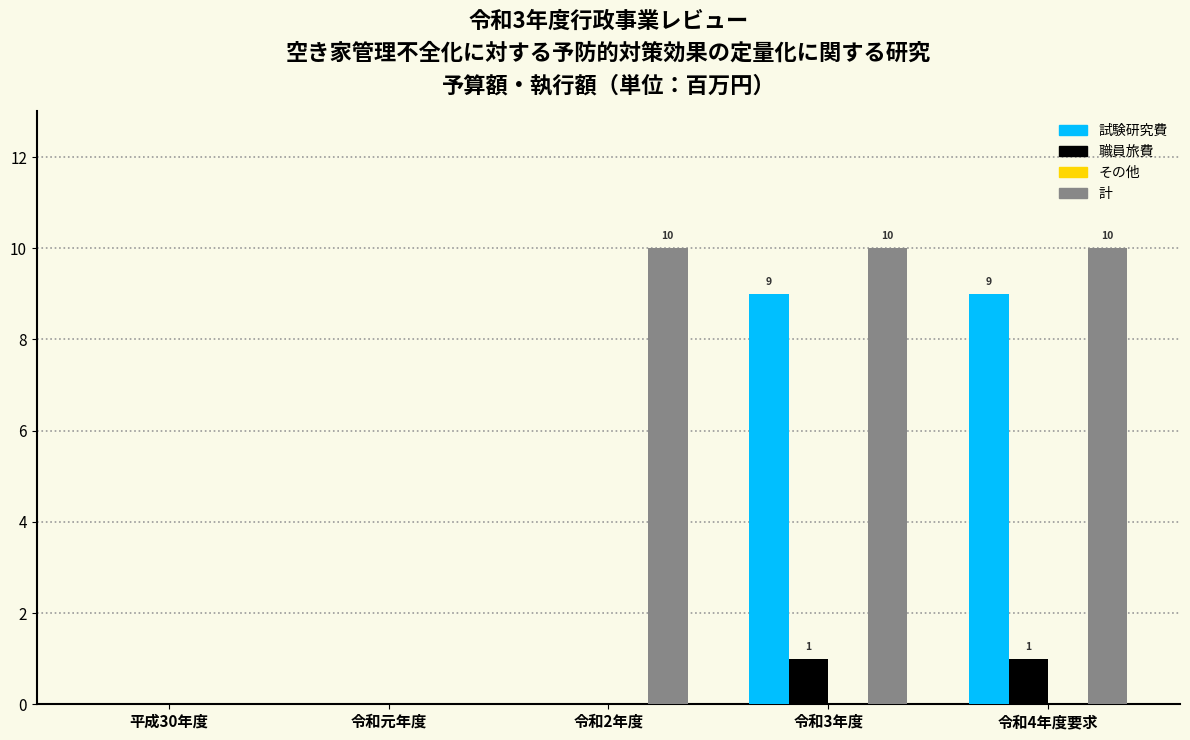

Reading right to left, list all the values displayed in this chart.

試験研究費: 令和4年度要求=9	令和3年度=9	令和2年度=0	令和元年度=0	平成30年度=0
職員旅費: 令和4年度要求=1	令和3年度=1	令和2年度=0	令和元年度=0	平成30年度=0
計: 令和4年度要求=10	令和3年度=10	令和2年度=10	令和元年度=0	平成30年度=0